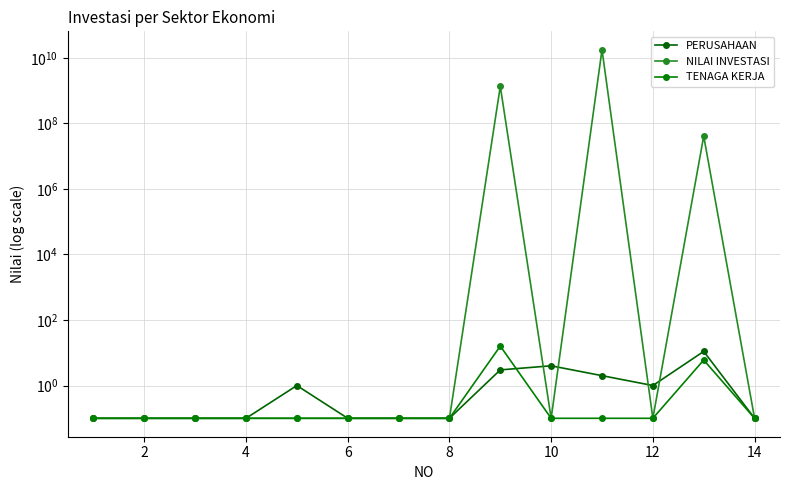

Is the value of TENAGA KERJA at 10 greater than the value of NILAI INVESTASI at 12?

No